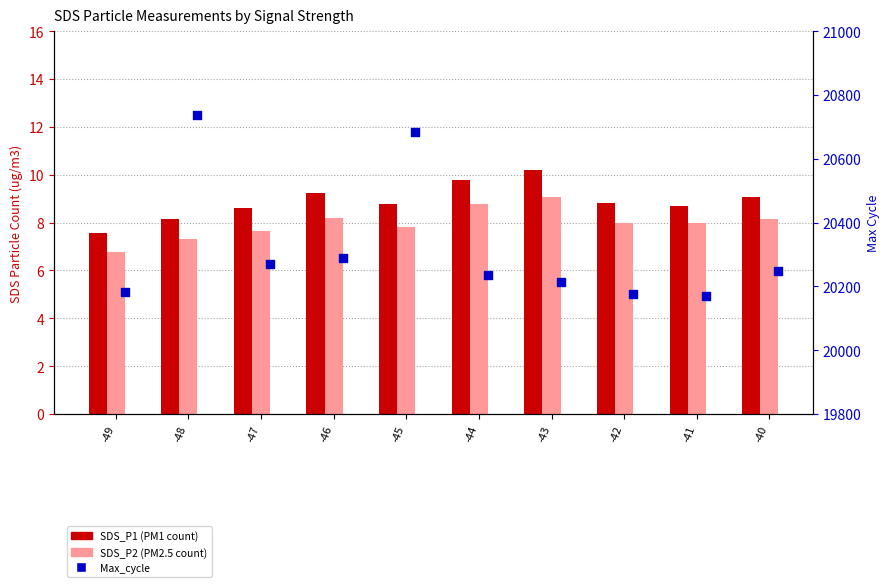

What are all the series names shown in the legend?

SDS_P1, SDS_P2, Max_cycle